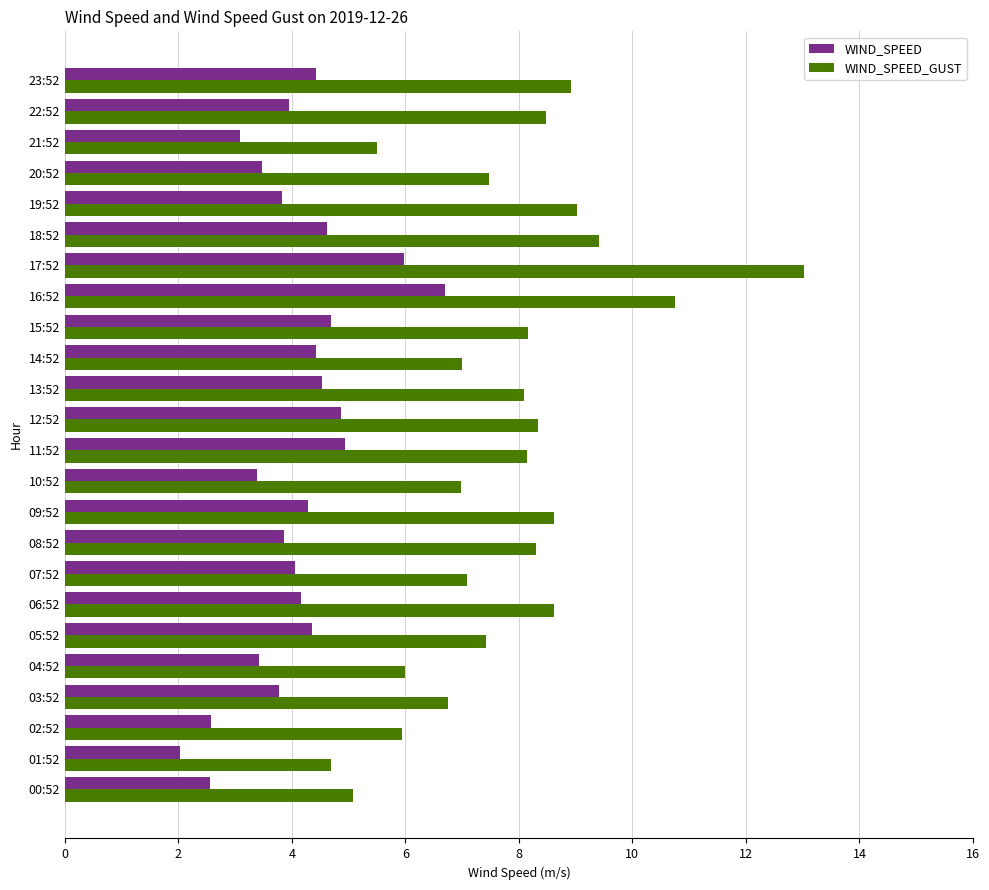

How many series are shown in this chart?

2